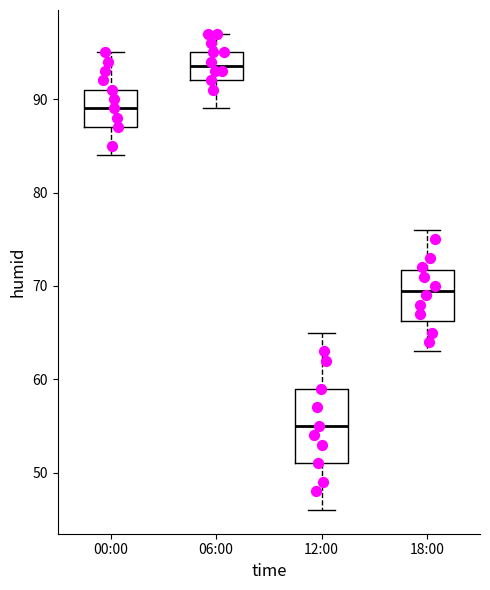

Reading left to right, read every box against the y-axis: the position of its median line, the range the box covers, and the ends of its whiskers. The values are not printed on the chart, so give them approximately, as read against the axis.

00:00: median 89, box 87 to 91, whiskers 84 to 95
06:00: median 94, box 92 to 95, whiskers 89 to 97
12:00: median 55, box 51 to 59, whiskers 46 to 65
18:00: median 70, box 66 to 72, whiskers 63 to 76